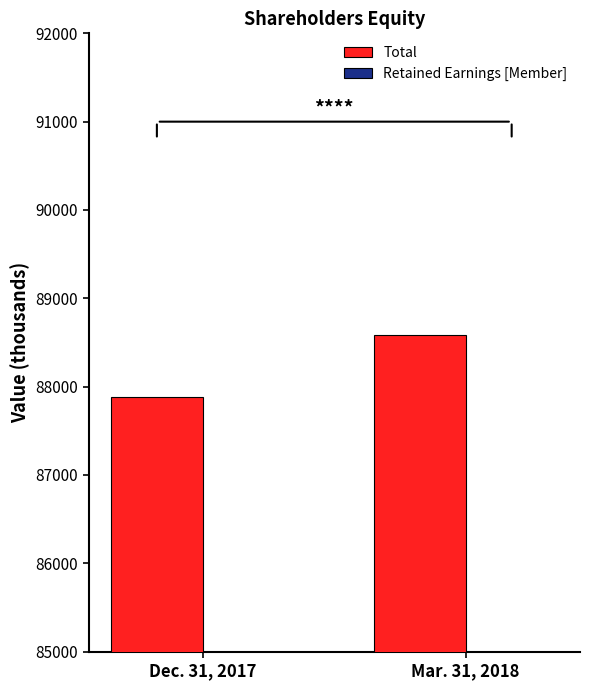

Which series has the widest spread of values?

Total